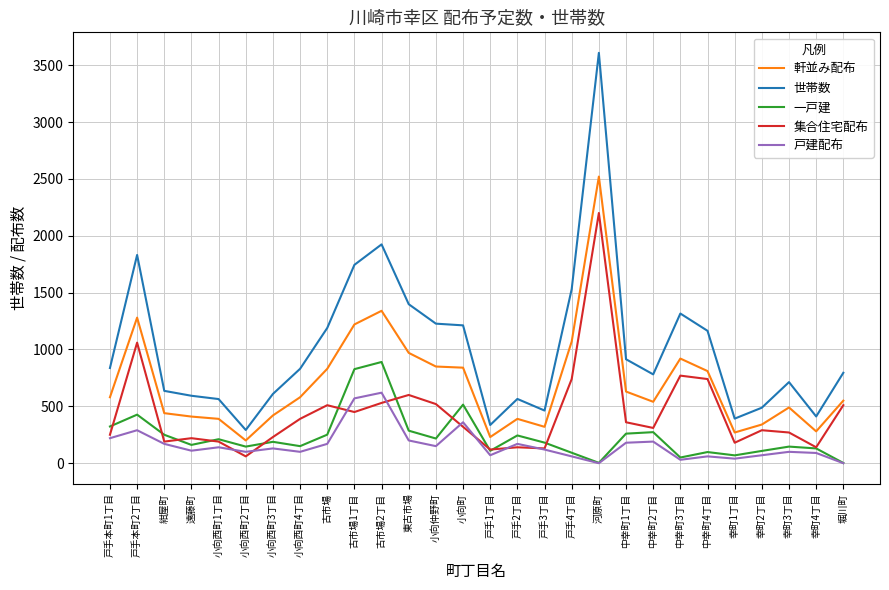

Where does the 一戸建 series first go above 188?

戸手本町1丁目